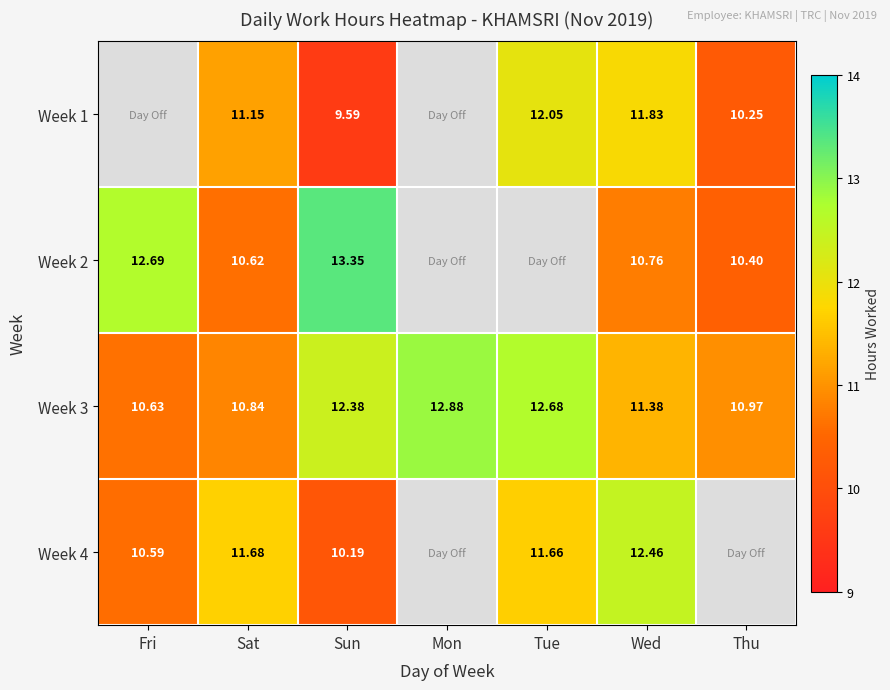

The Week 2 series shows 13.3 at Sun. True or false?

True